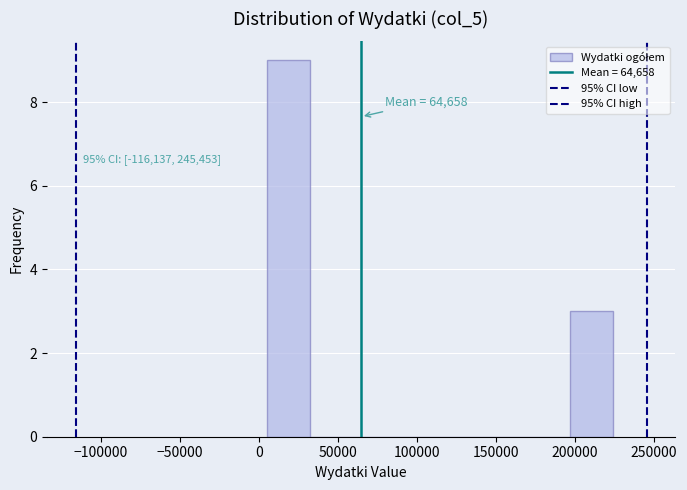

Over which range of the x-axis is the bar tallest?

5000 to 30000